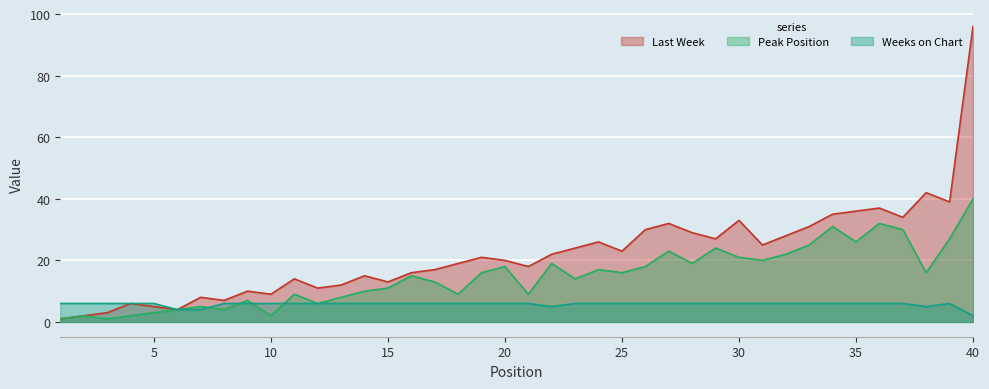

Which category has the lowest value in the Weeks on Chart series?

40